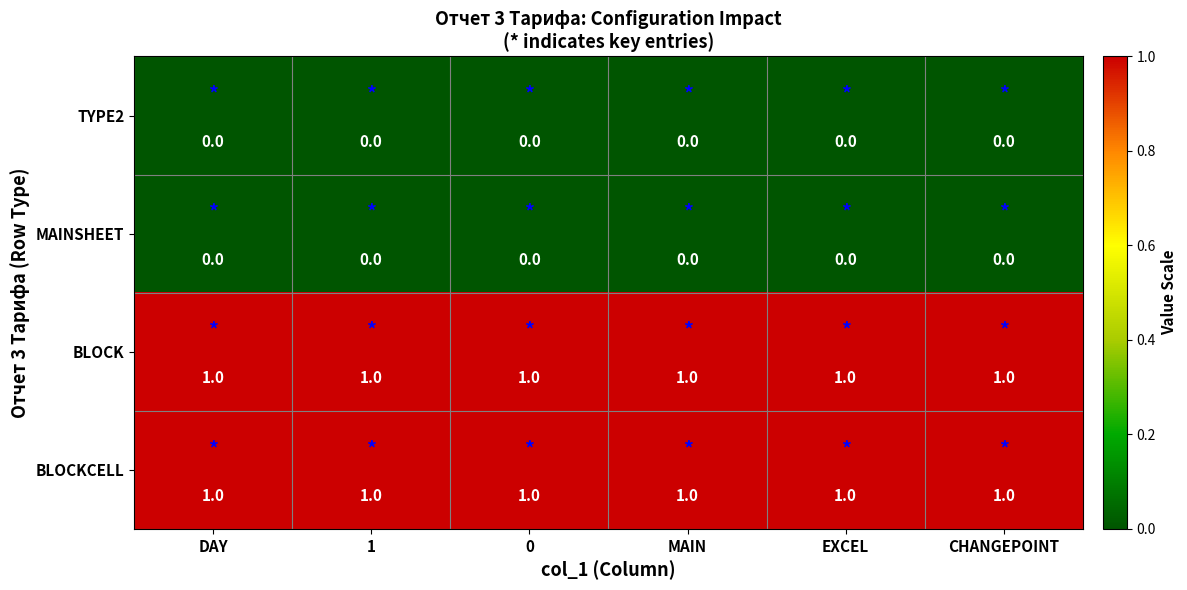

What is the sum of all BLOCKCELL values?

6